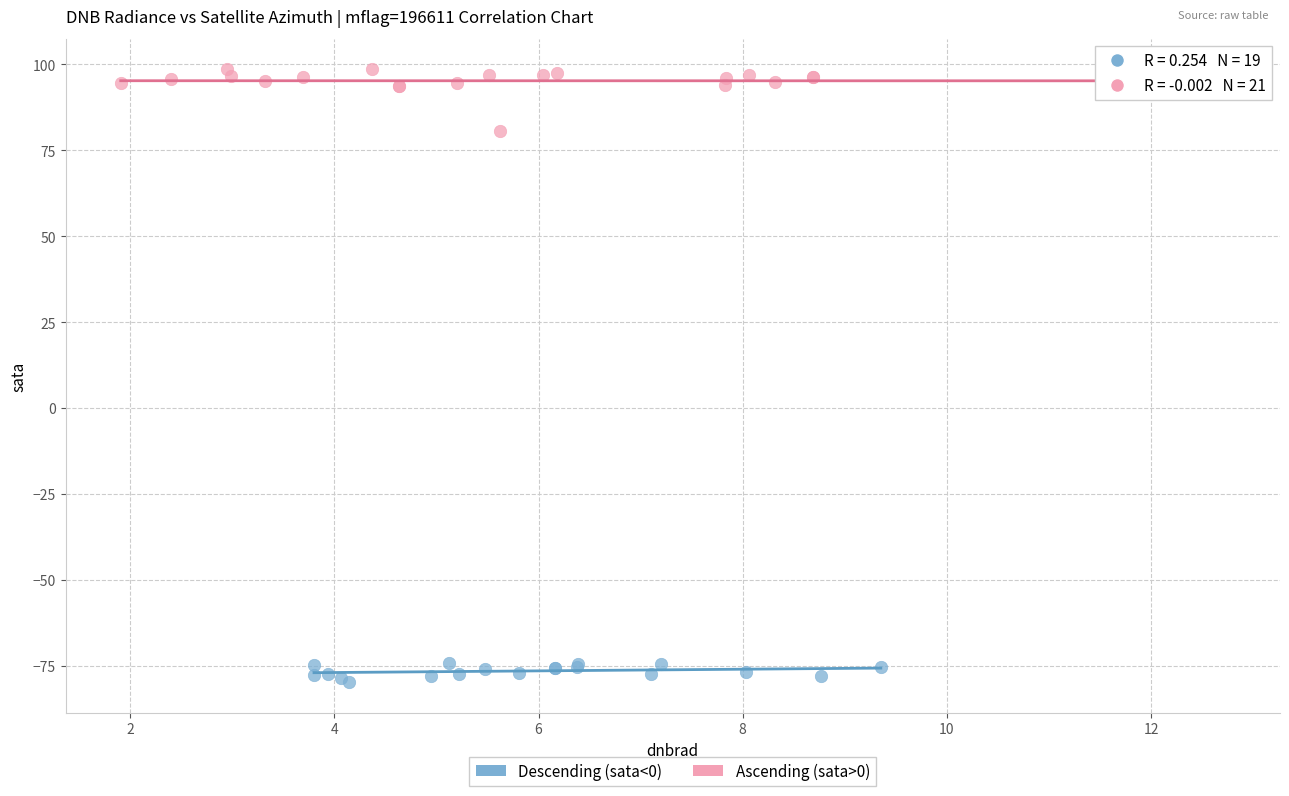

Which series contains the highest Y value?

Ascending (sata>0)